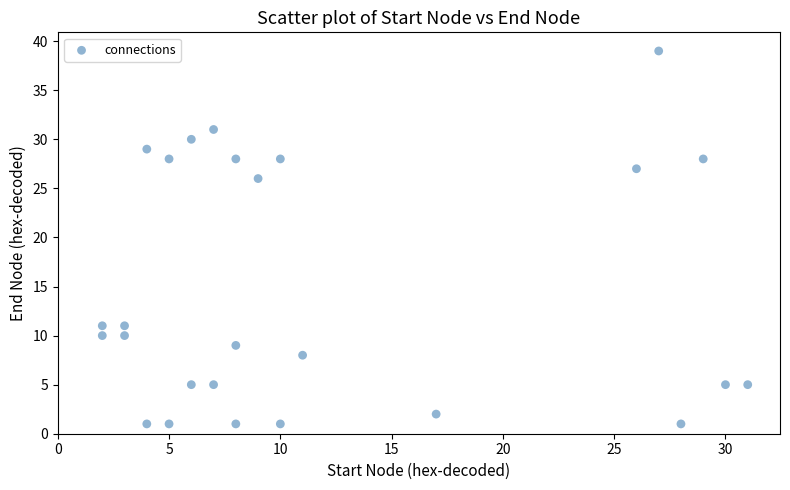

What is the range of X values (max minus min)?

29